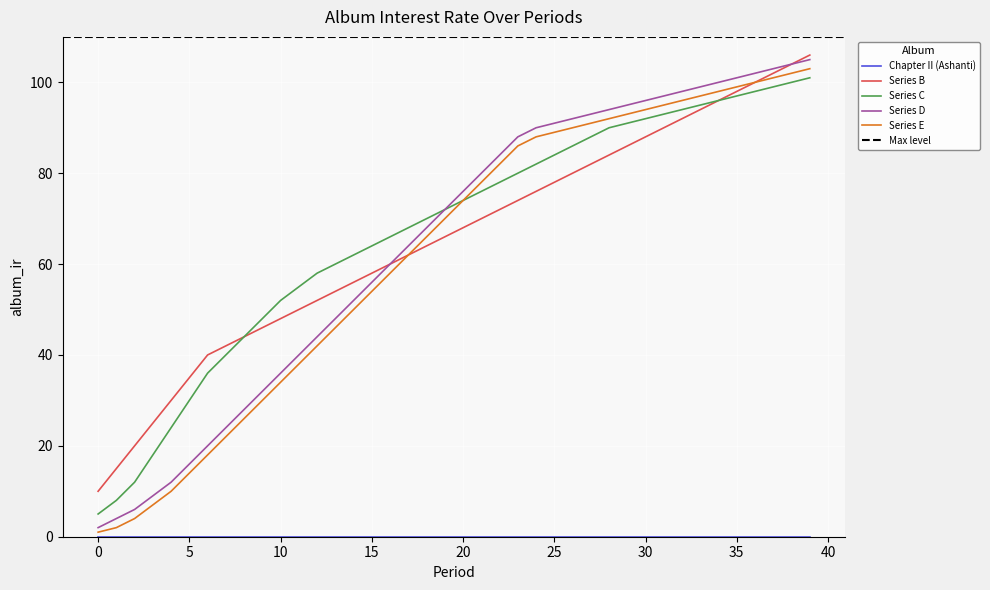

Which series has the largest range (max minus min)?

Series D